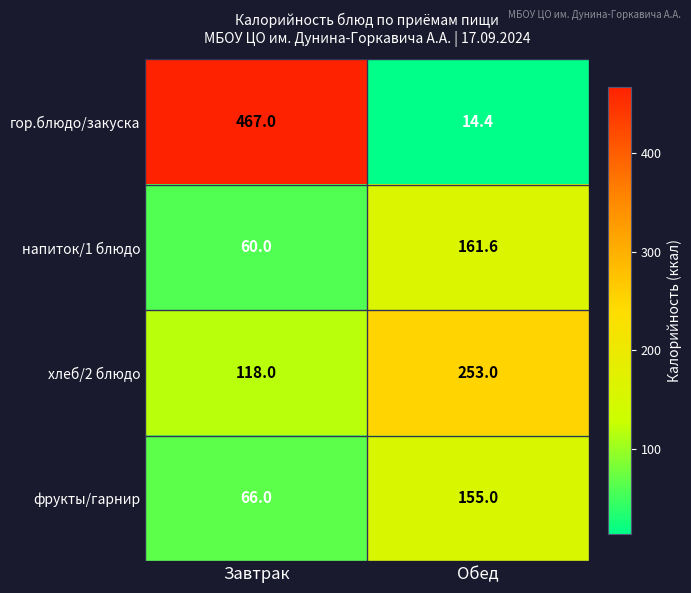

At Завтрак, list the series in order from smallest to largest.

напиток/1 блюдо, фрукты/гарнир, хлеб/2 блюдо, гор.блюдо/закуска